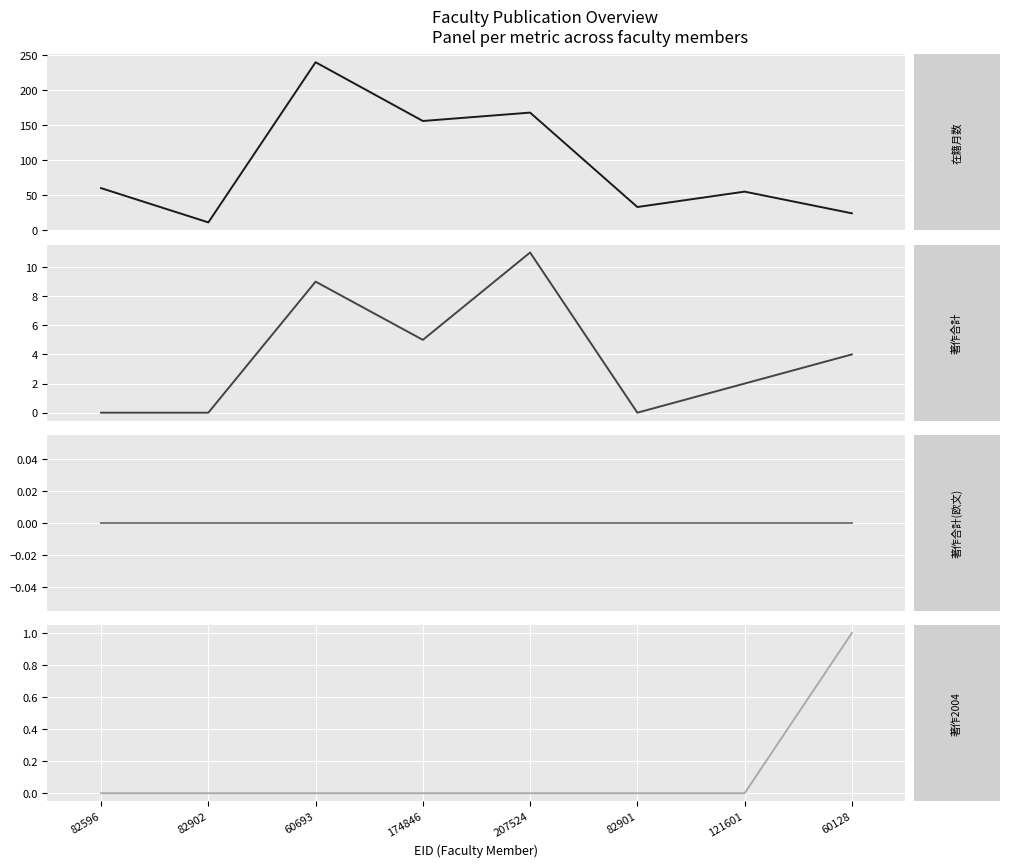

How many data points in 在籍月数 are less than 60?

4